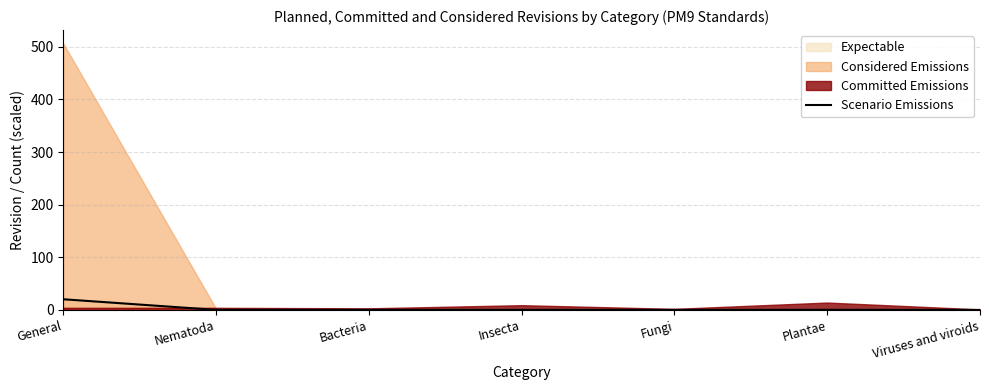

What is the average value?

3.0